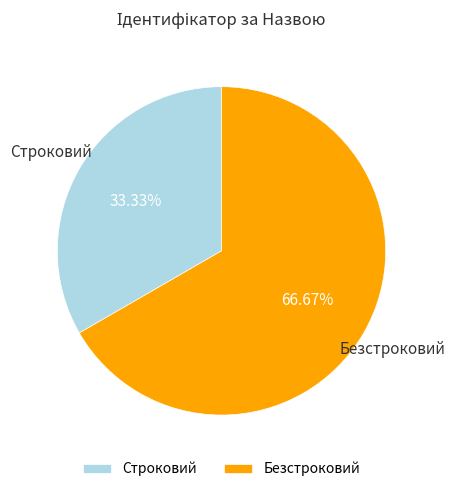

Is the sum of Безстроковий and Строковий greater than half?

Yes